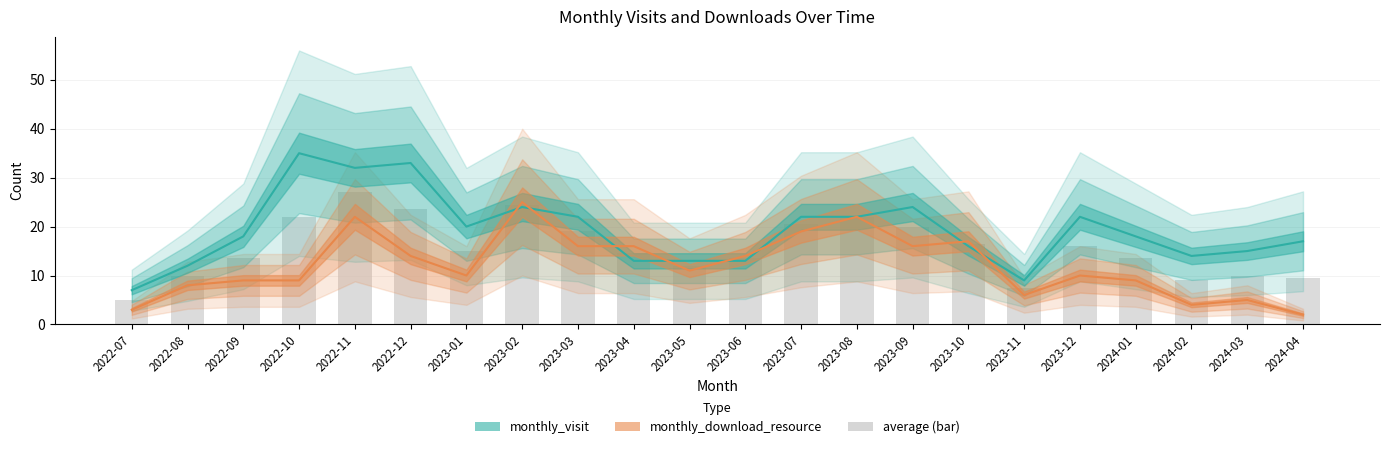

Between 2023-07 and 2023-11, which series saw the biggest shift?

monthly_visit